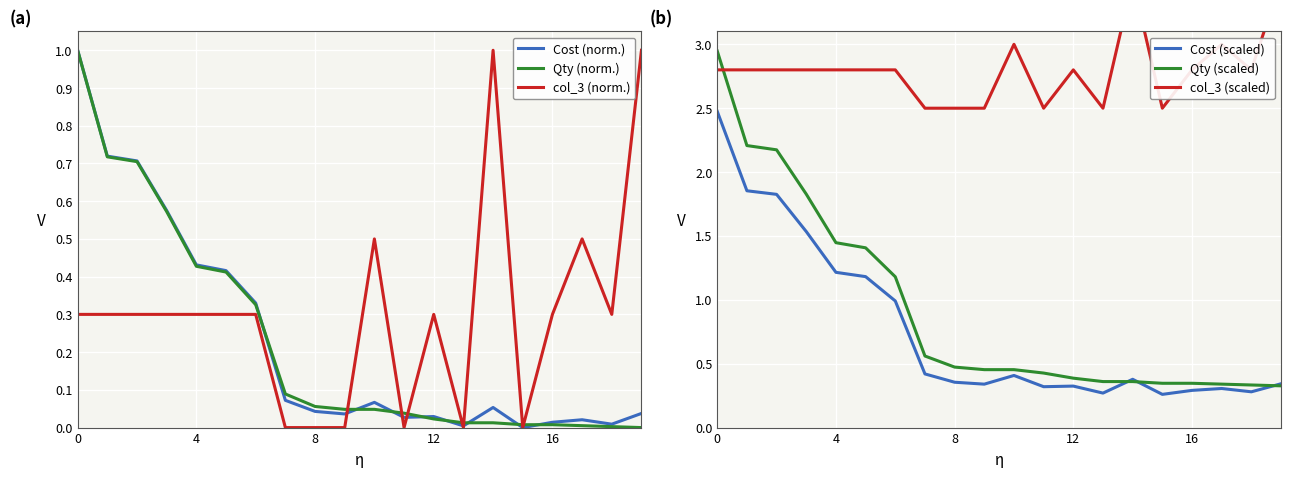

How many values in the col_3 (norm.) series exceed 0?

14